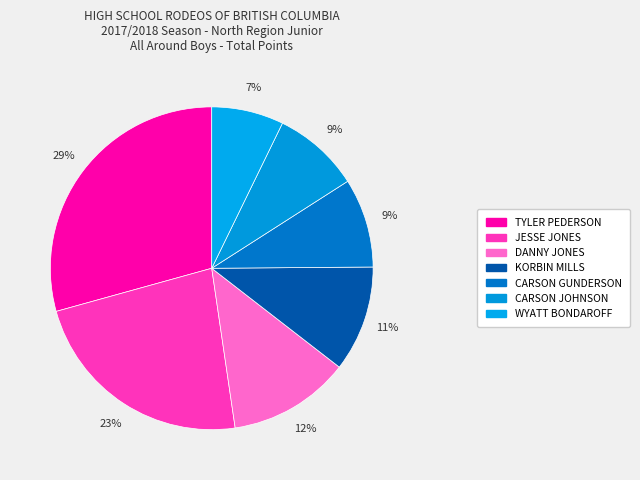

How many slices are in this pie chart?

7